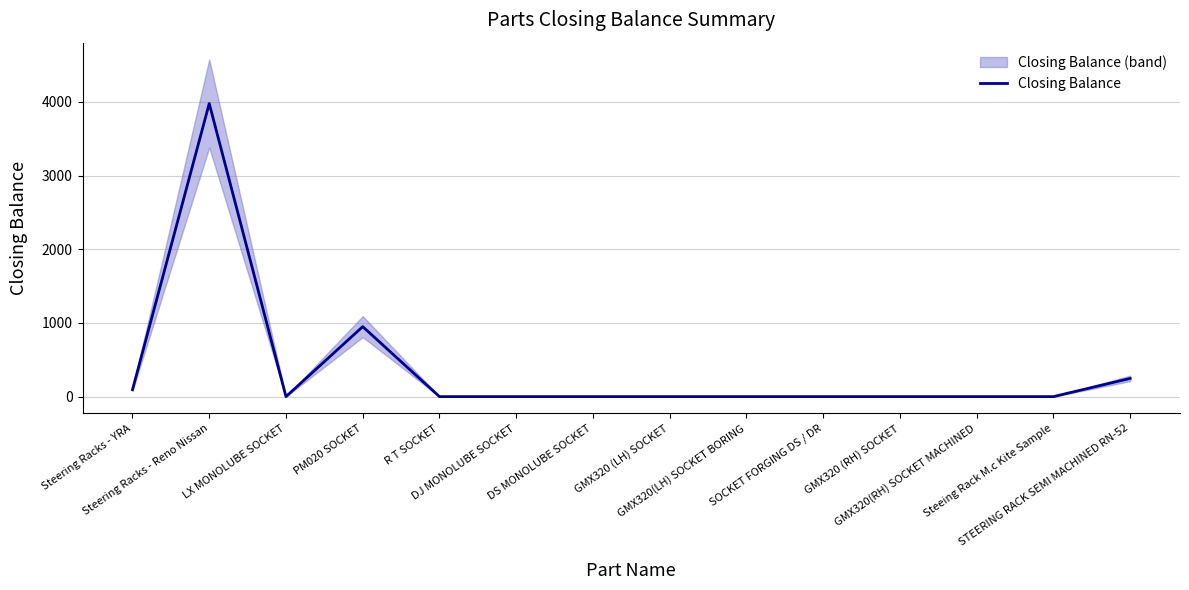

Does the chart have visible grid lines?

Yes